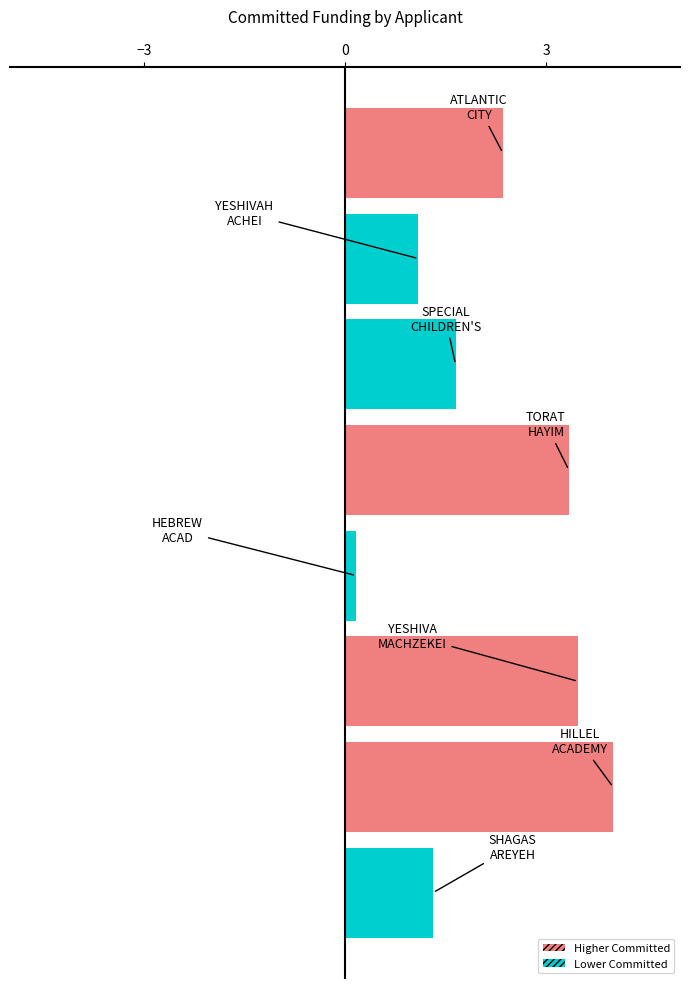

What is the greatest value displayed?

4.0